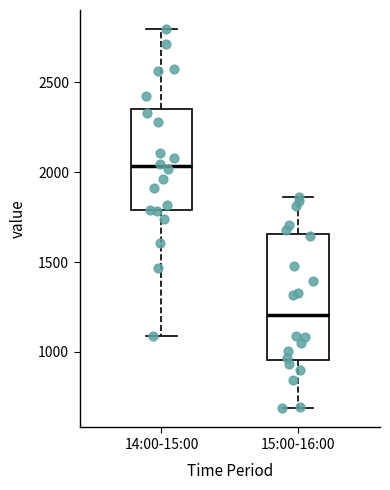

Reading left to right, transcribe this box plot: for each box, give where its median line is, the range the box spans, and where its two whiskers end, as read against the y-axis. The values are not printed on the chart, so give them approximately, as read against the axis.

14:00-15:00: median 2050, box 1800 to 2350, whiskers 1100 to 2800
15:00-16:00: median 1200, box 950 to 1650, whiskers 700 to 1850